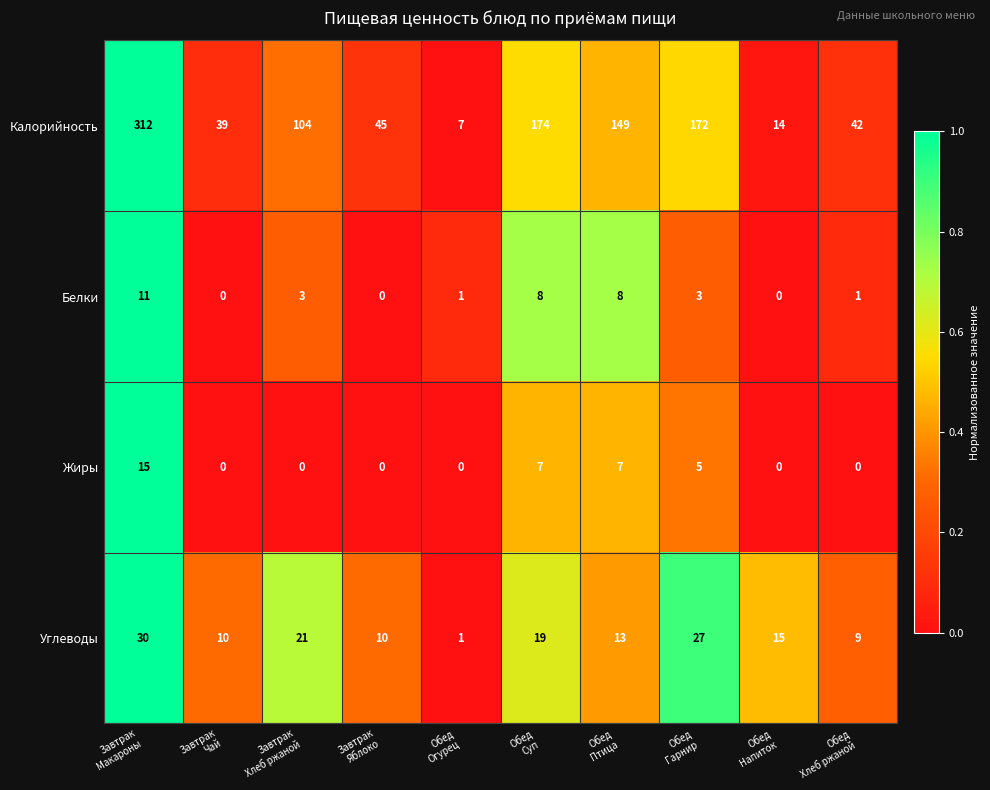

What is the difference between the highest and lowest values at Обед
Напиток?

15